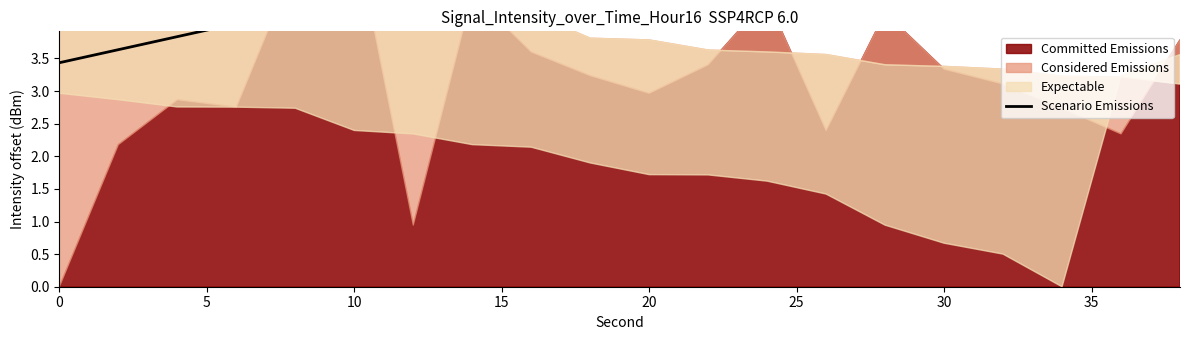

Count the number of categories in the chart.

20